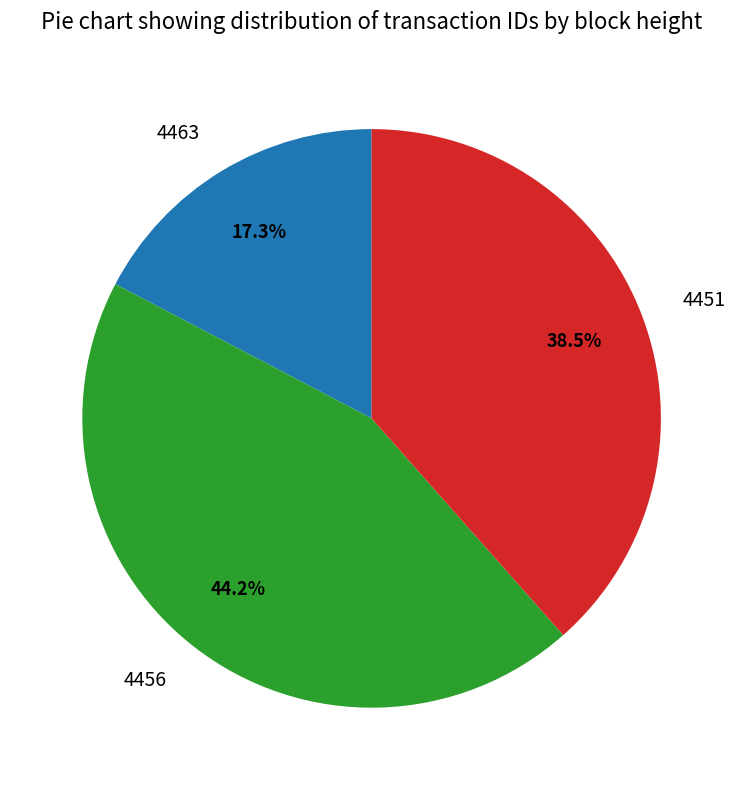

What percentage is the 4463 slice, to the nearest percent?

17%